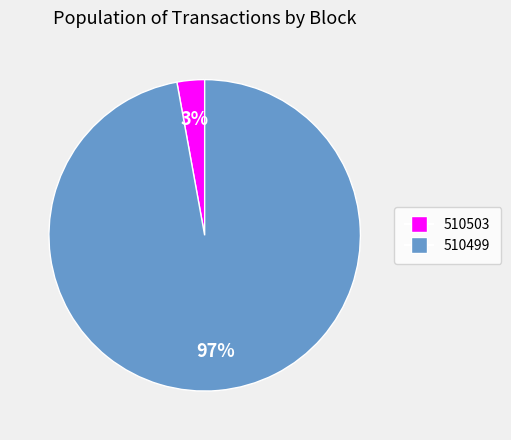

Is the sum of 510503 and 510499 greater than half?

Yes